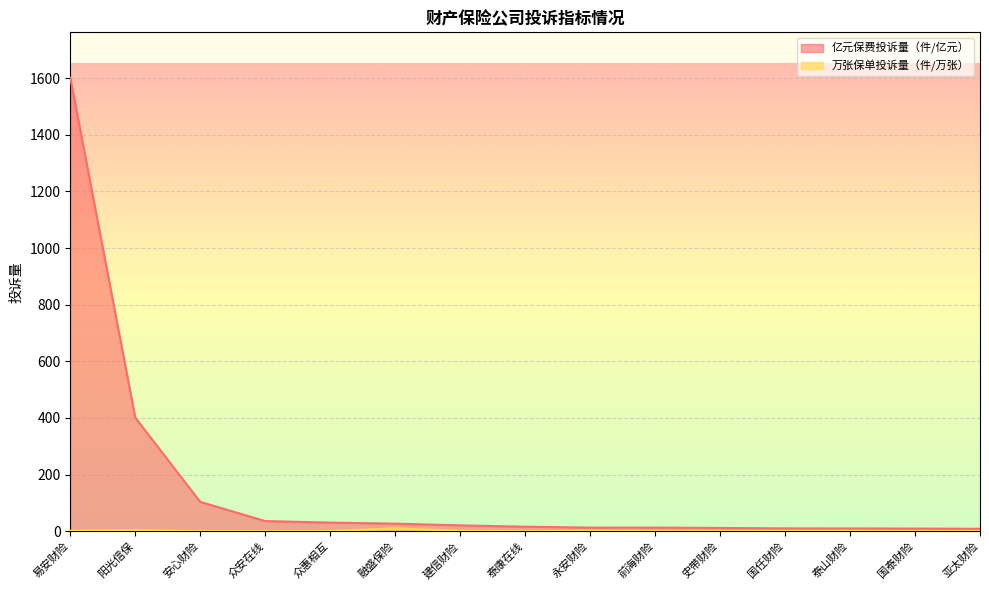

How many lines are shown in the chart?

2